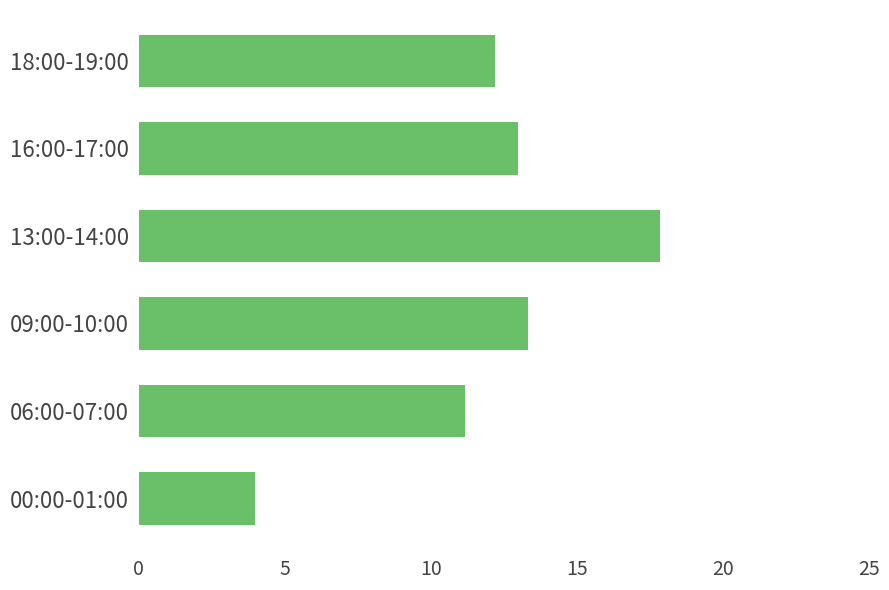

Which label corresponds to the smallest value in the chart?

00:00-01:00